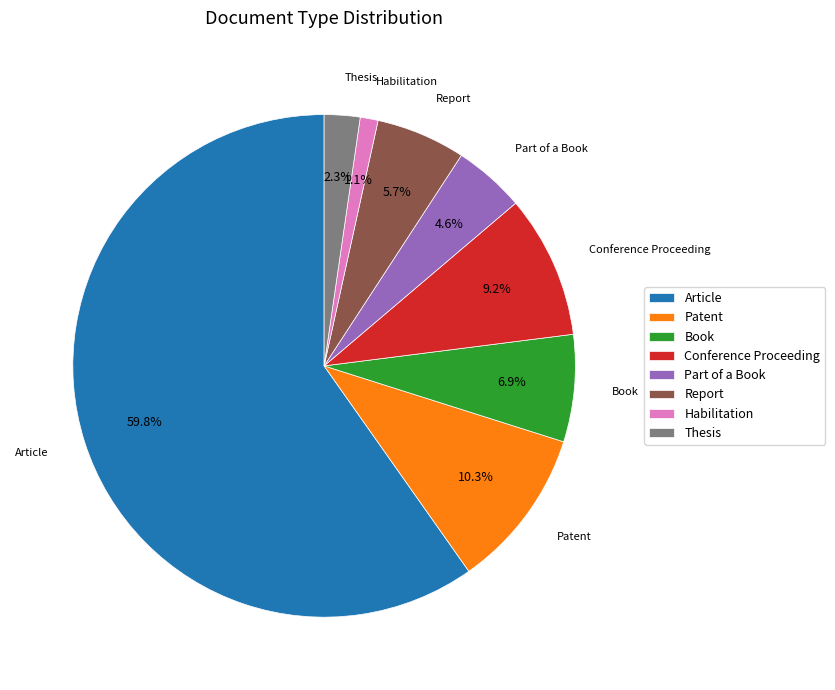

To the nearest percent, what is the combined percentage of Habilitation and Conference Proceeding?

10%